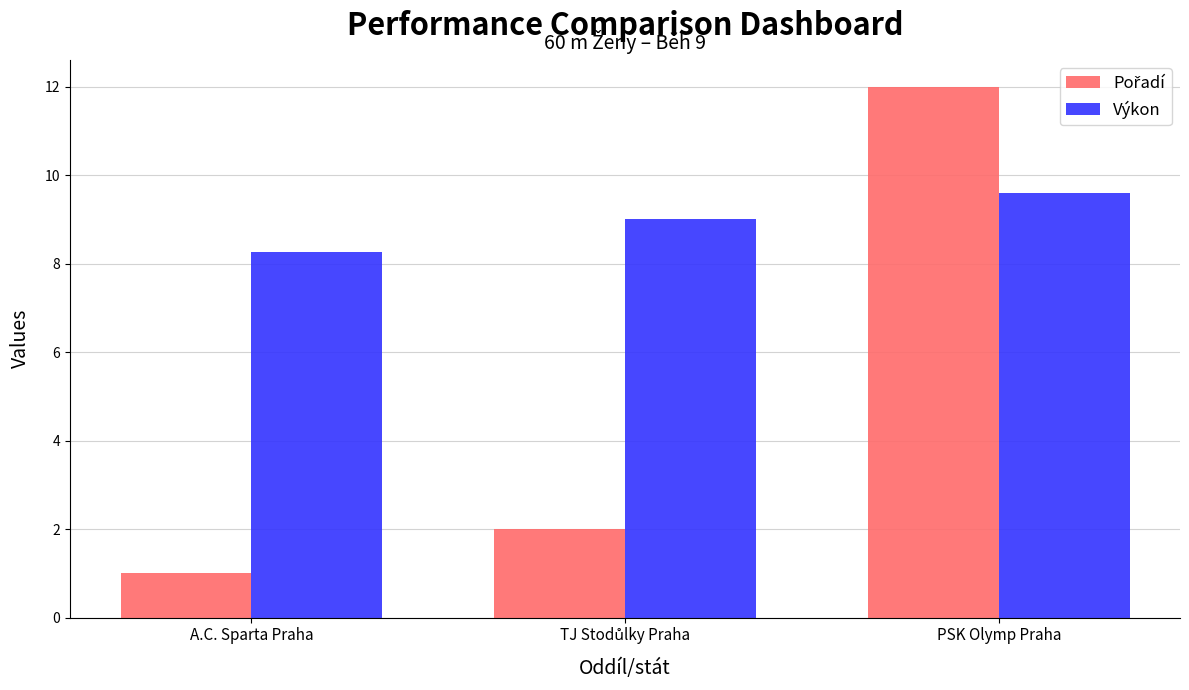

The value of Výkon at A.C. Sparta Praha is 8.3. True or false?

True